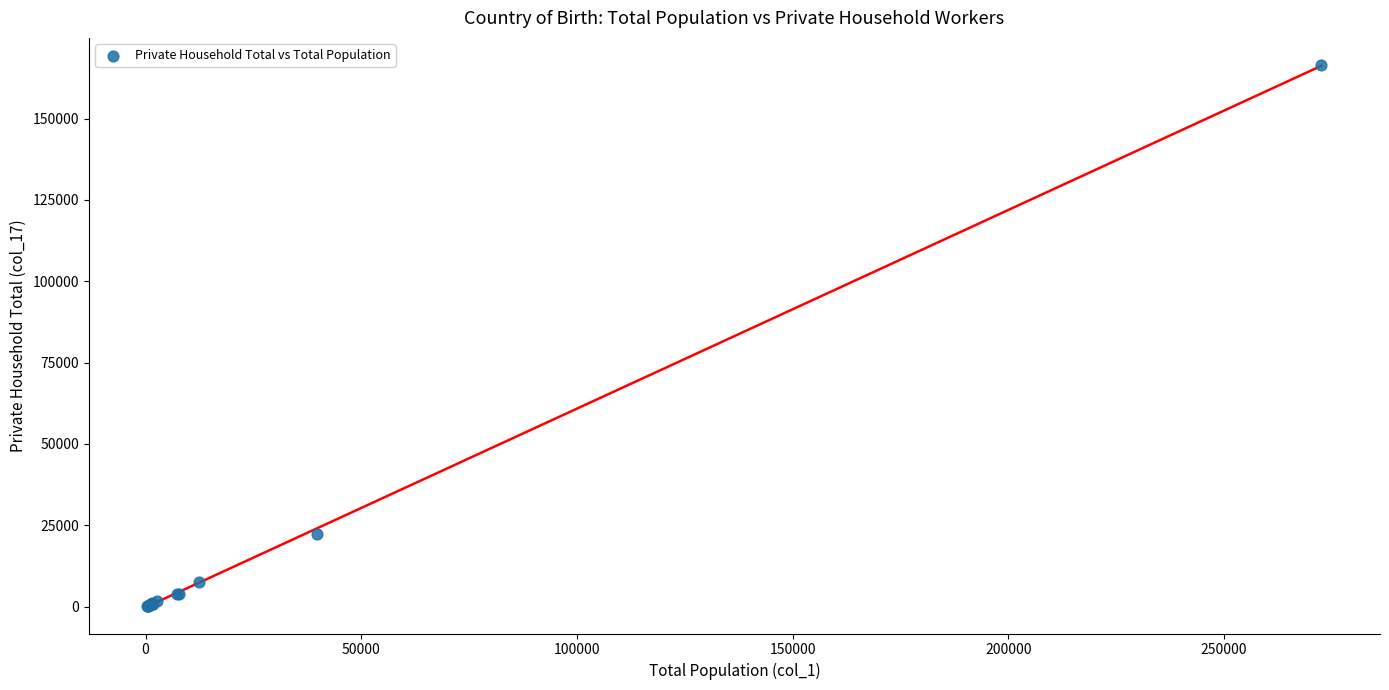

What Y value in the scatter plot is closest to 83348?

22370